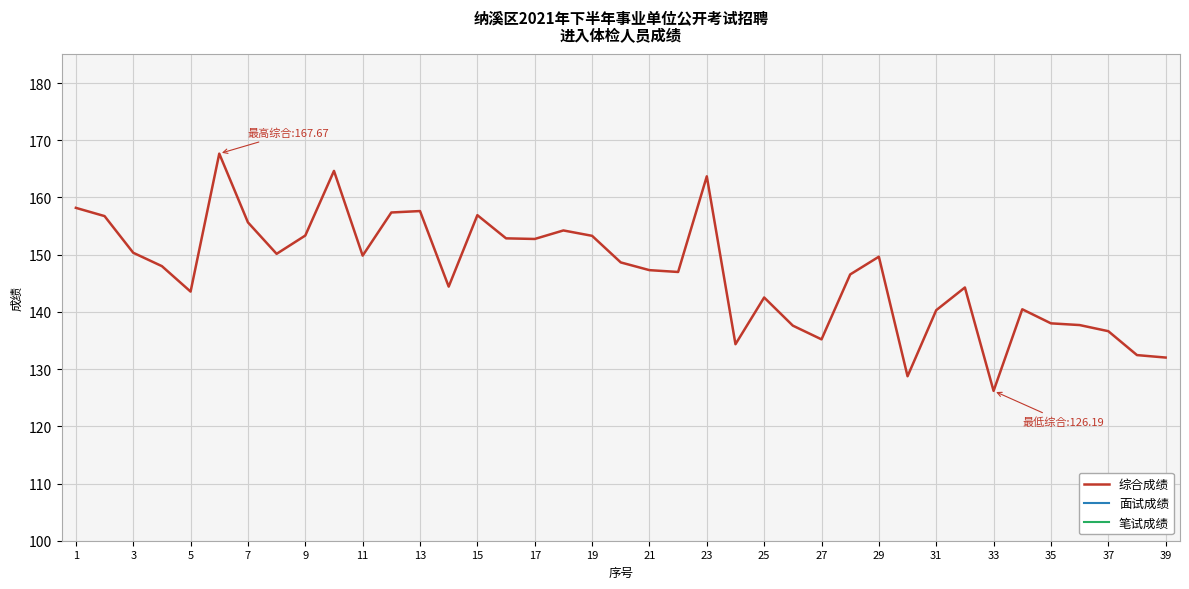

What is the minimum value for 综合成绩?

126.2